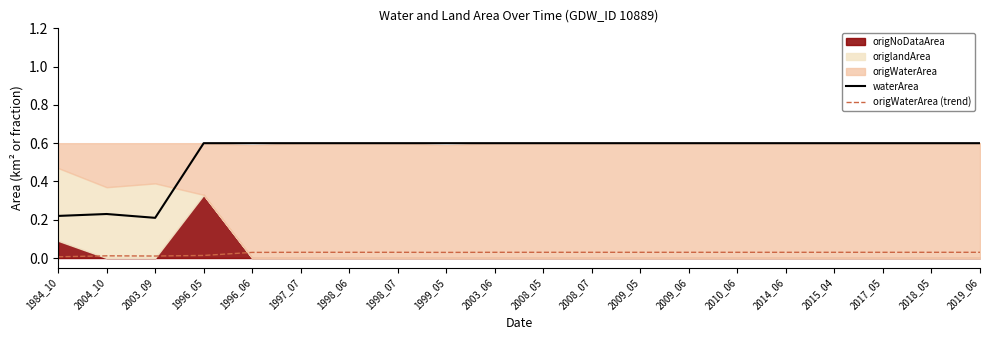

Which series has the widest spread of values?

waterArea